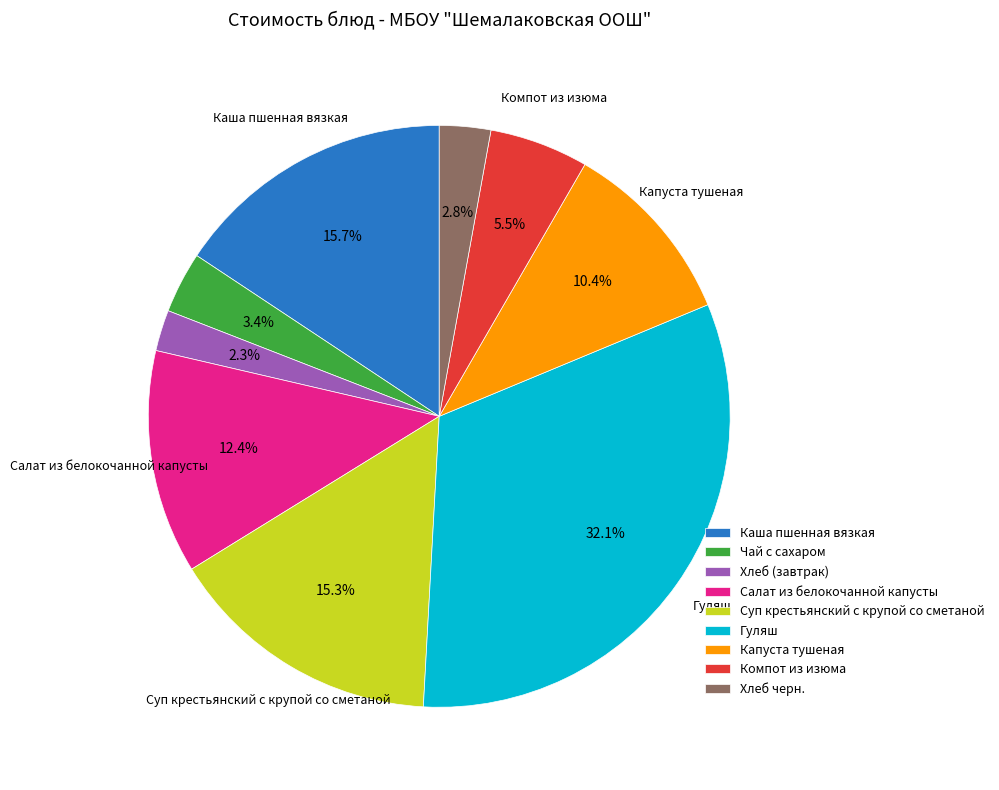

Which has a higher value, Салат из белокочанной капусты or Чай с сахаром?

Салат из белокочанной капусты